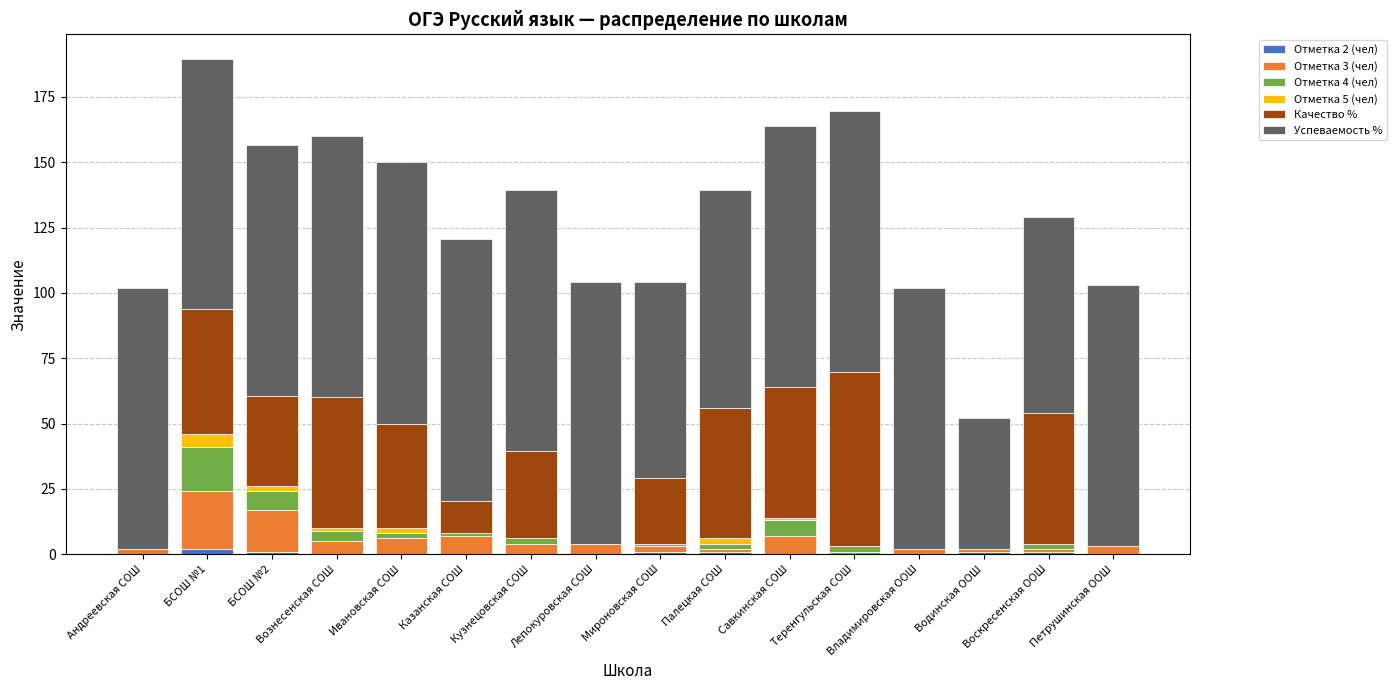

Are the bars grouped side by side (vs. stacked)?

No